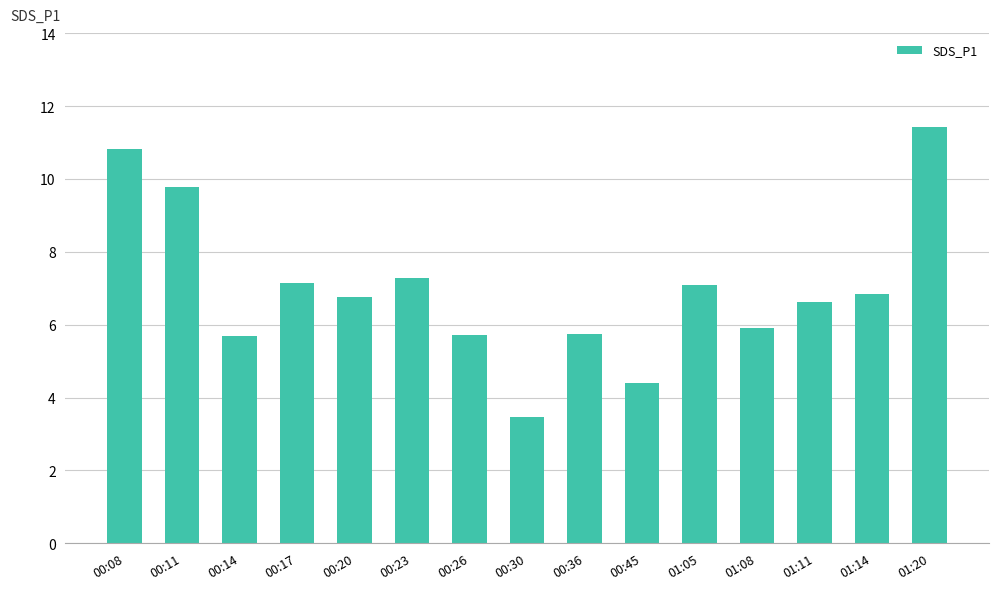

What is the sum of all values?

104.7